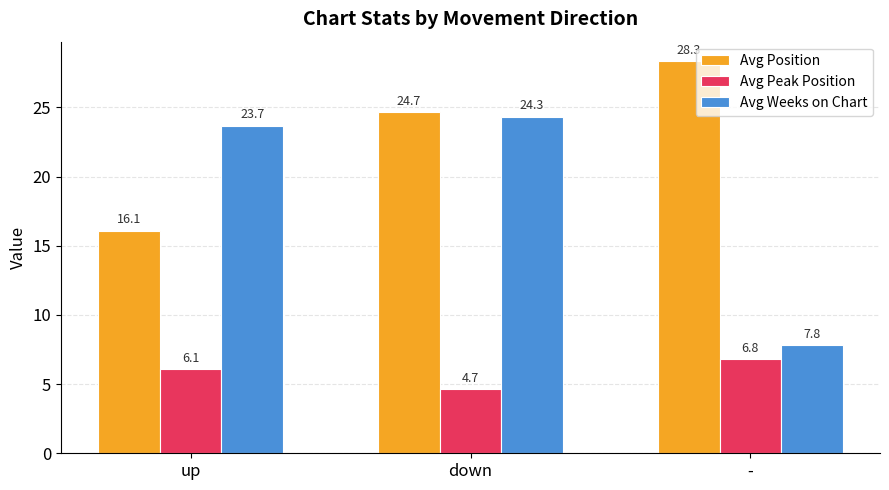

What is the sum of all Avg Peak Position values?

17.6